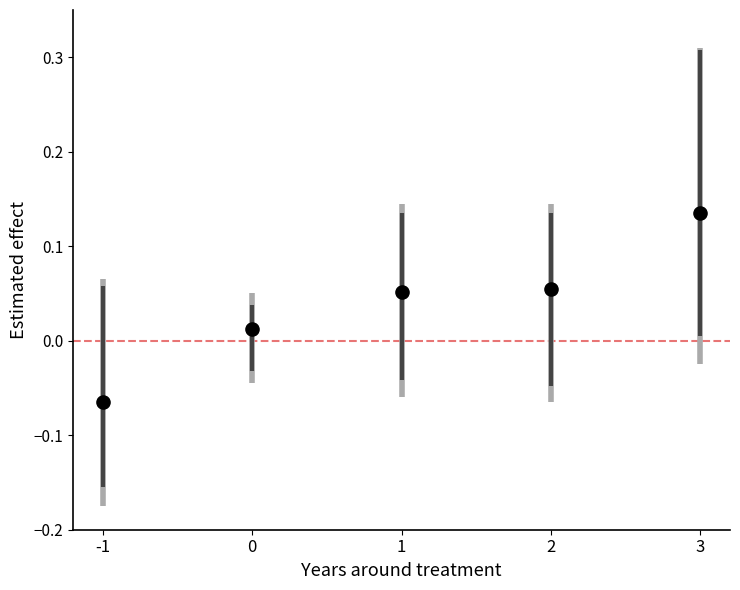

What is the average X value?

1.0